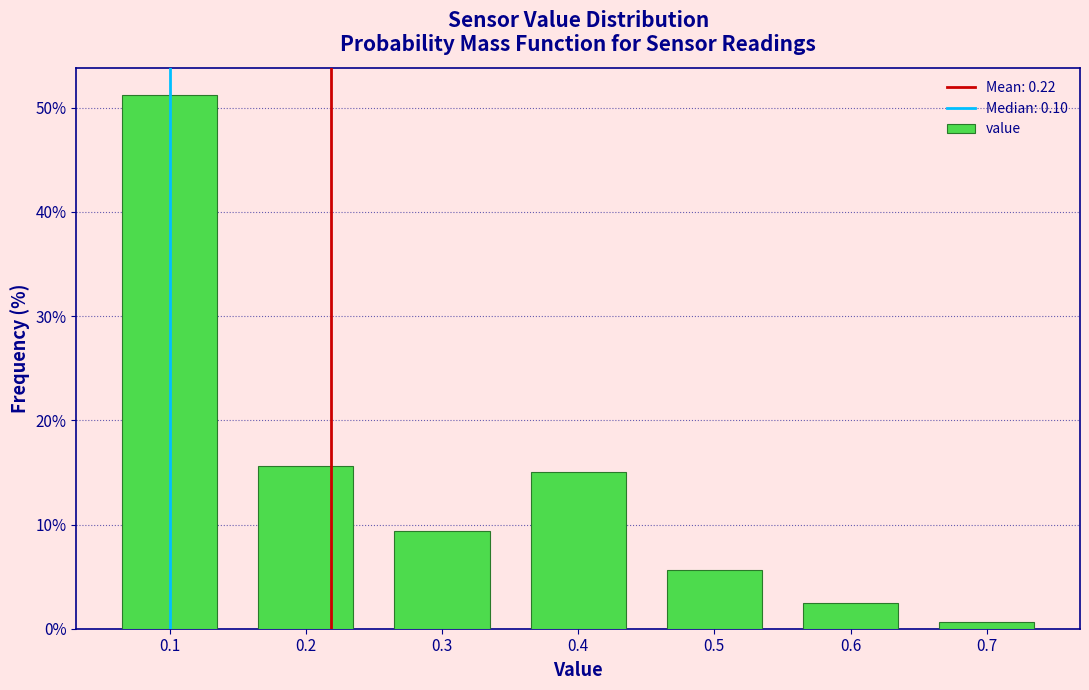

Which range on the x-axis has the tallest bar?

0.05 to 0.15